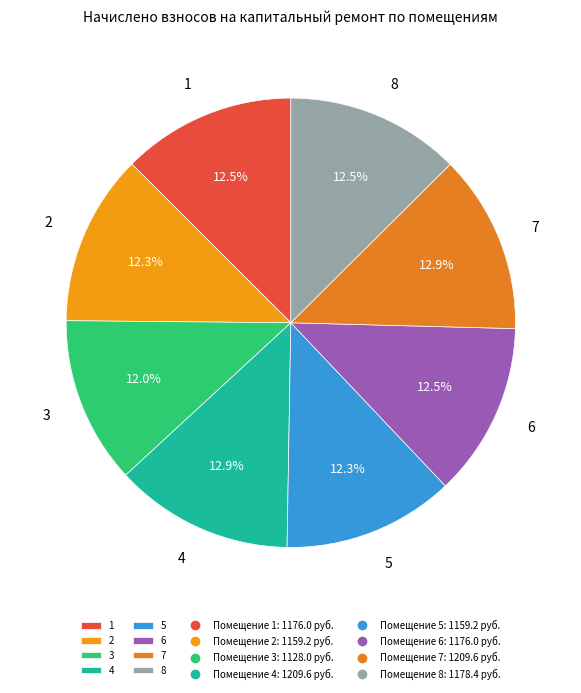

Is there any slice that represents more than half of the pie?

No